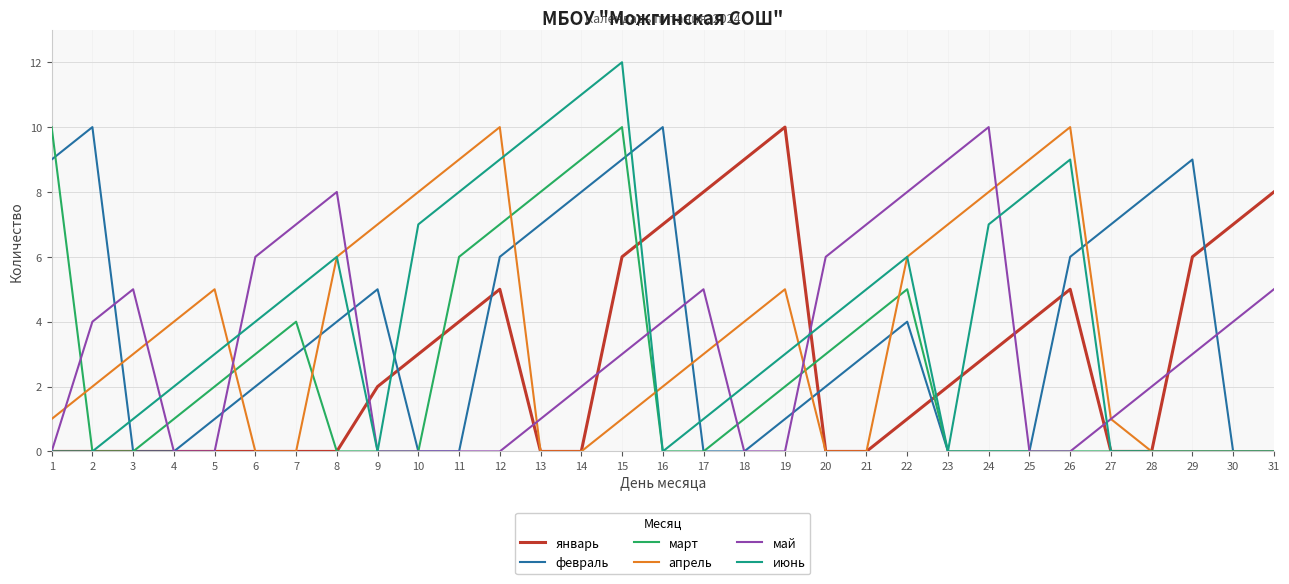

Is the value of май at 30 greater than the value of июнь at 26?

No